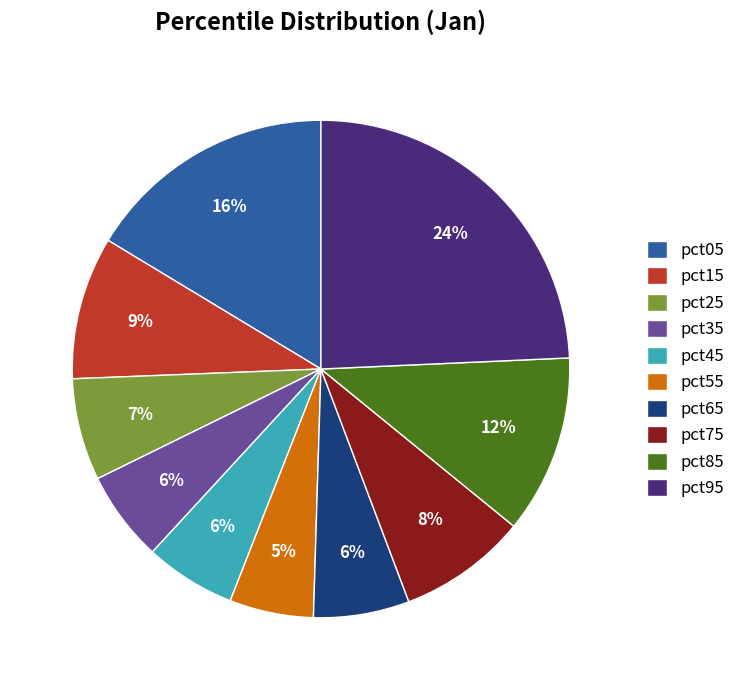

Is pct65 the majority of the pie?

No